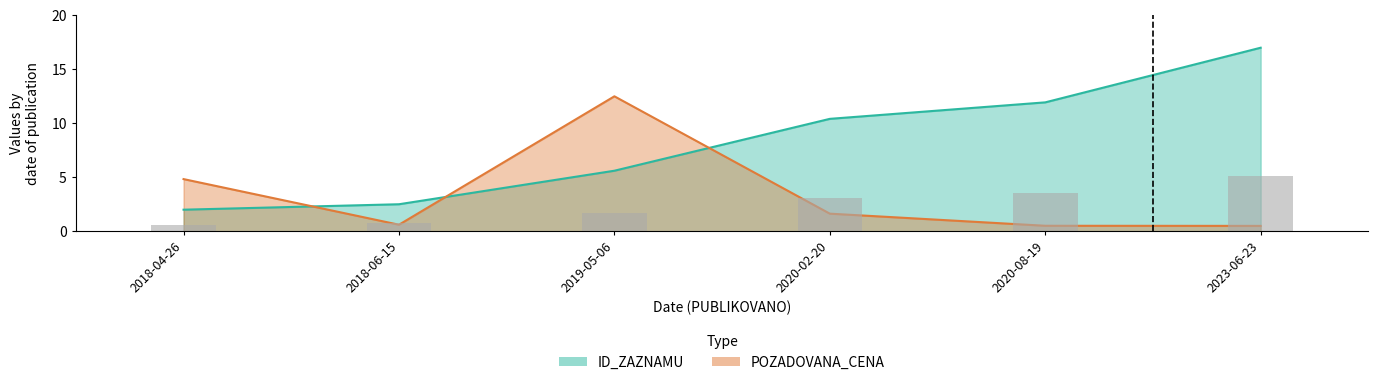

Count the number of data series in this chart.

2